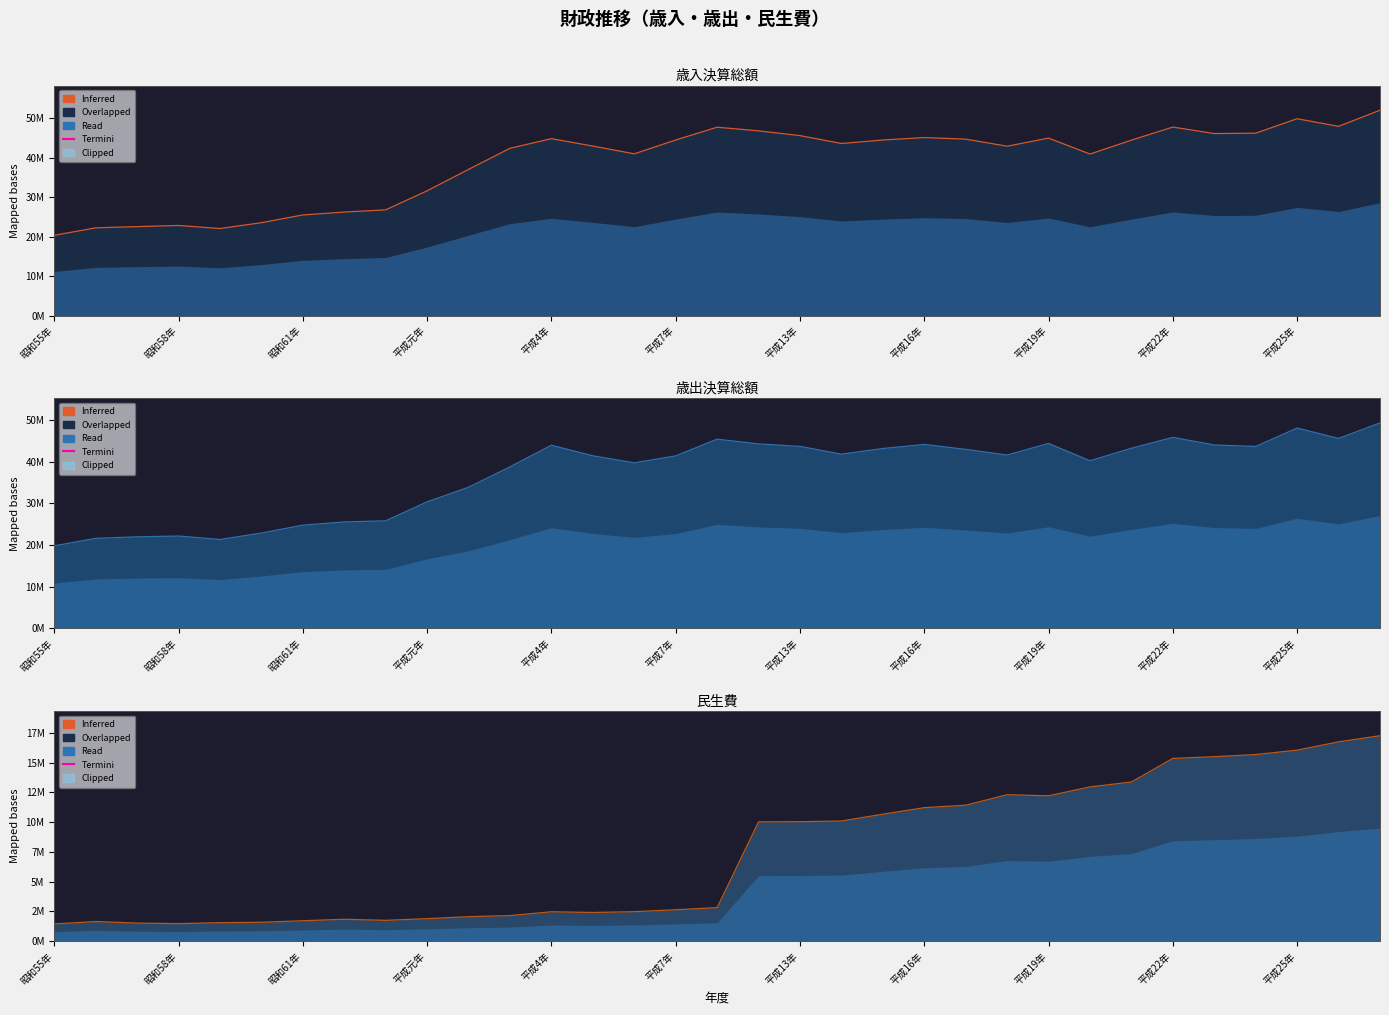

Rank the series at 平成19年 from lowest to highest value.

民生費 (edge), 歳出決算総額 (edge), 歳入決算総額 (edge)